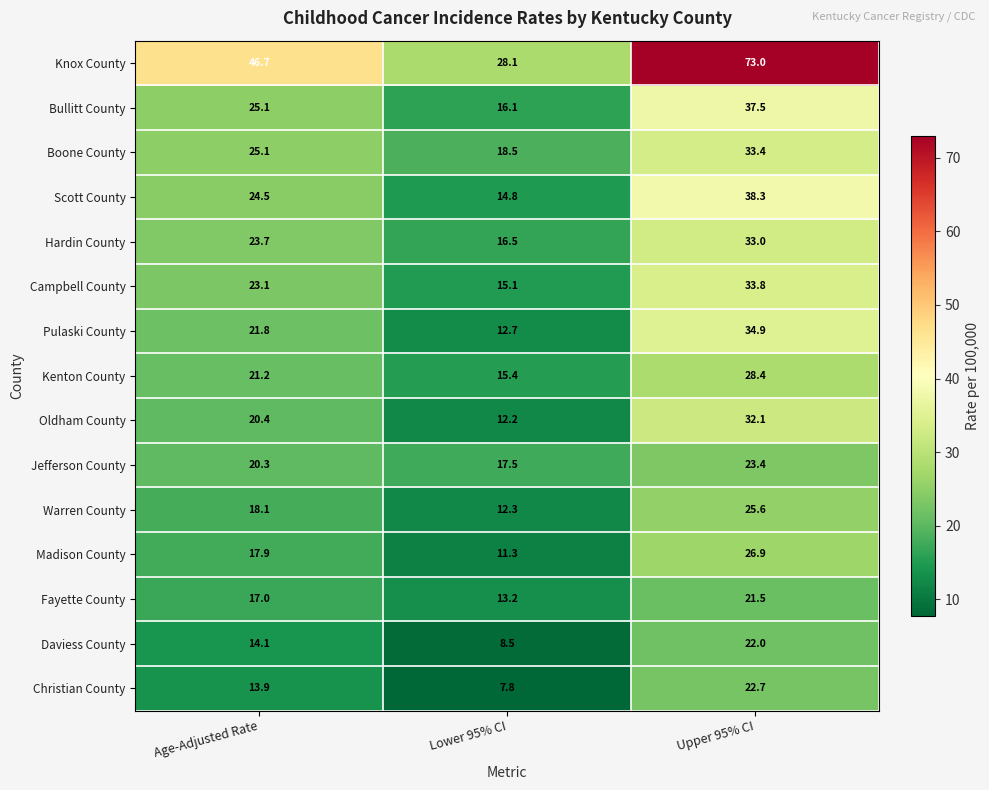

What is the minimum value shown in the chart?

7.8